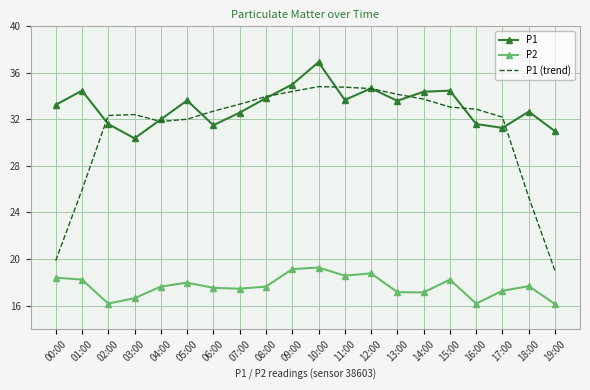

What is the average value of the P1 series?

33.1